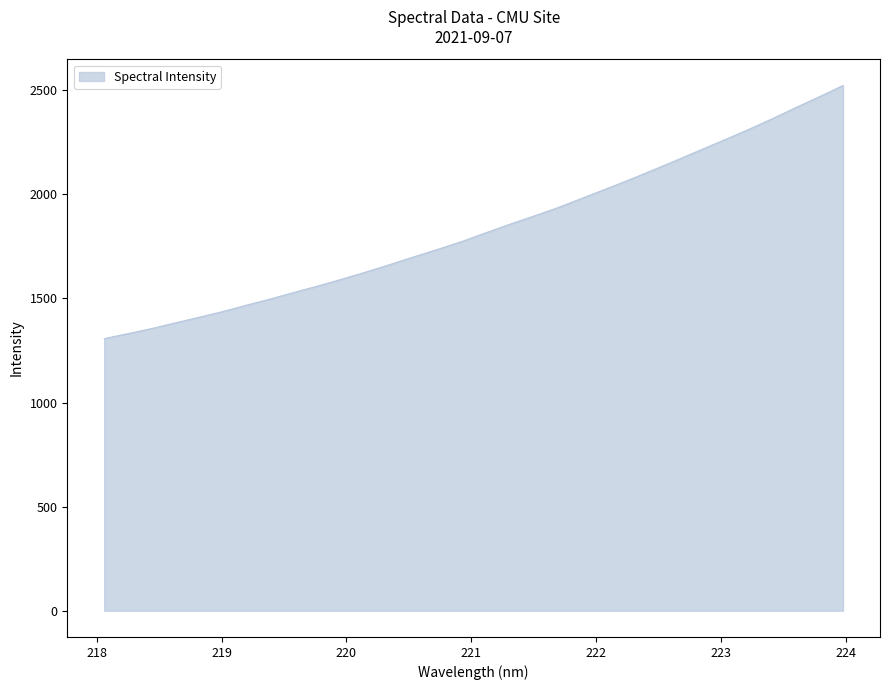

Reading left to right, list all the values displayed in this chart.

1307.2	1331.1	1355.6	1383.4	1410.2	1438.0	1469.0	1498.6	1530.2	1561.5	1594.0	1627.9	1663.8	1700.5	1736.4	1773.8	1815.4	1856.3	1895.1	1935.1	1979.6	2024.0	2069.0	2116.0	2163.7	2212.5	2261.0	2310.3	2362.0	2416.1	2468.8	2522.9